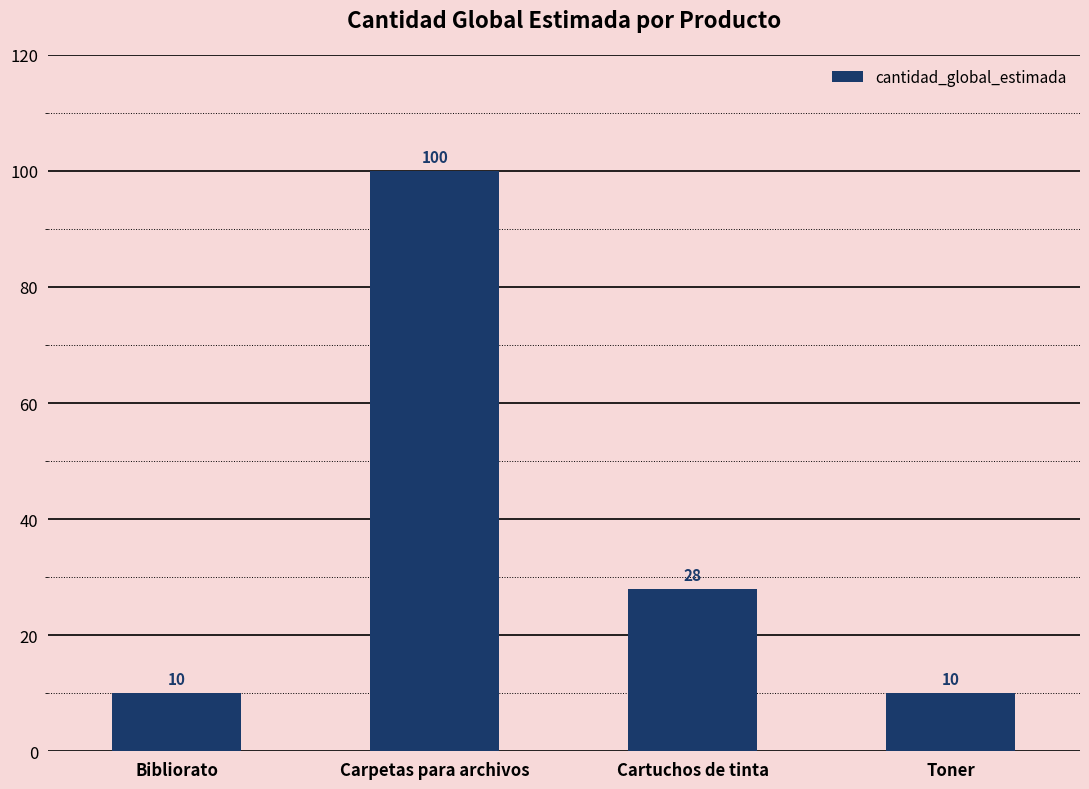

Which label corresponds to the largest value in the chart?

Carpetas para archivos